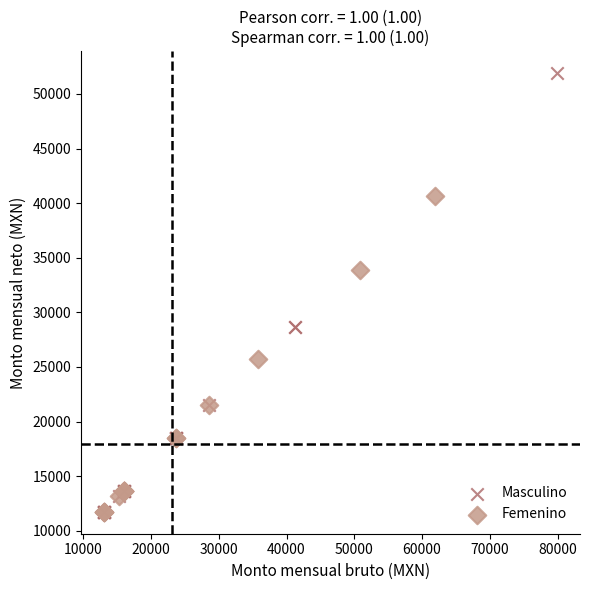

Which series has the largest Y range (max minus min)?

Masculino